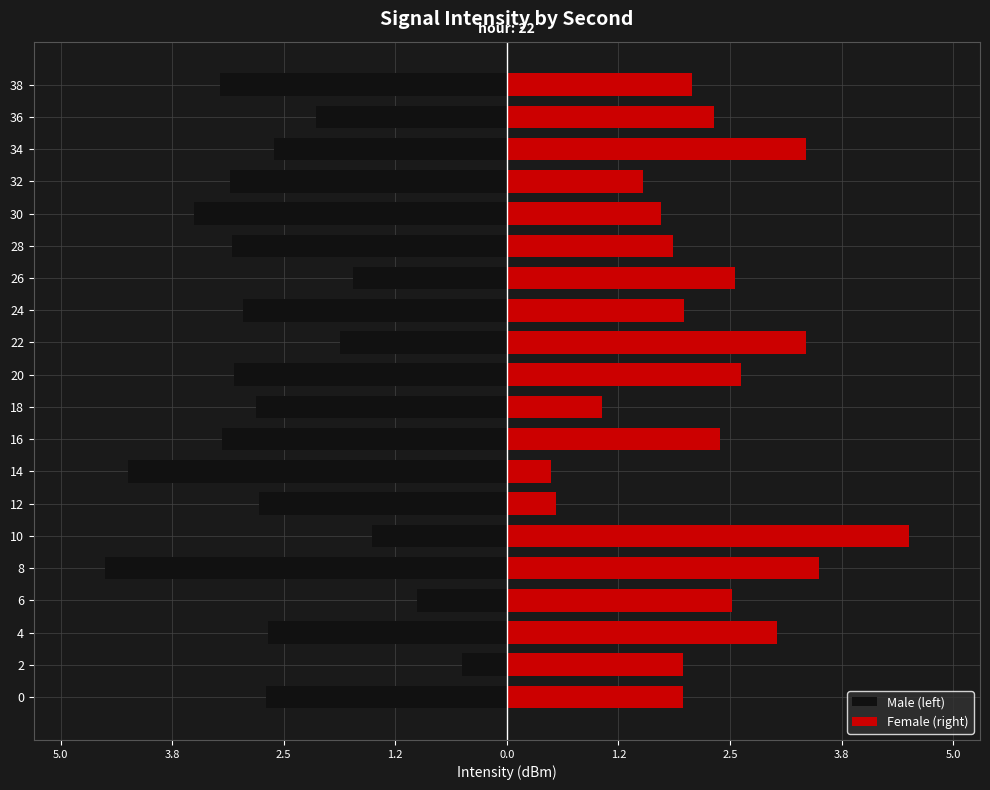

List the series in order of their overall mean, highest first.

Female (right), Male (left)